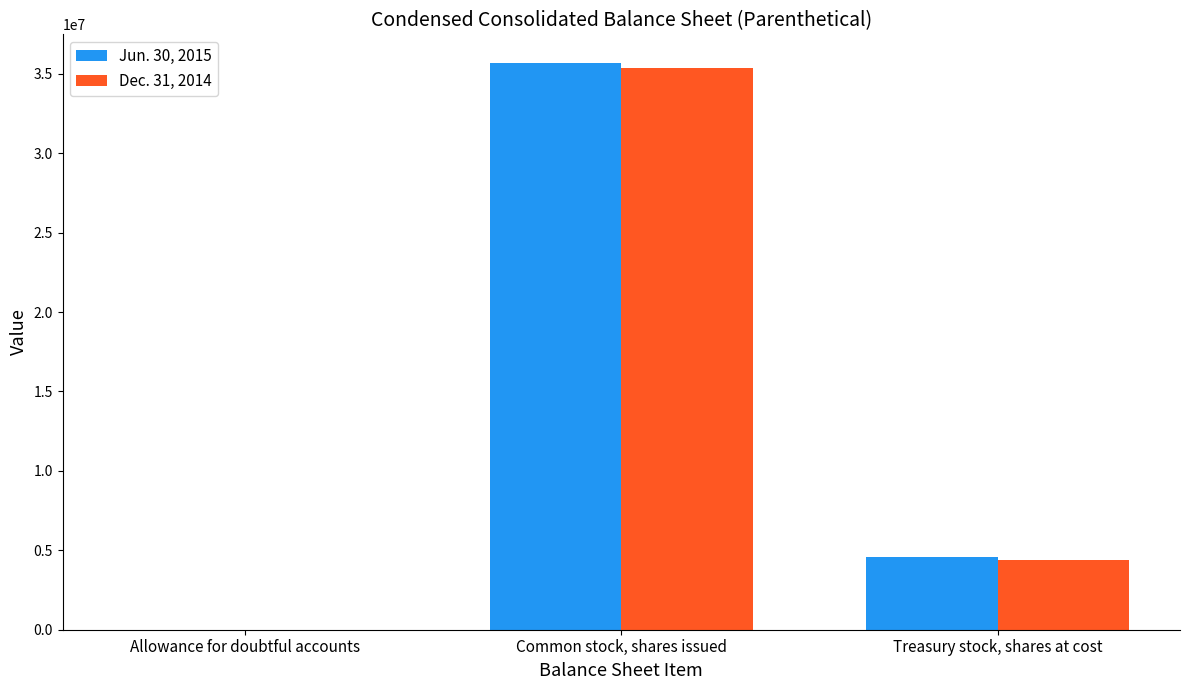

At which category is the sum across all series the highest?

Common stock, shares issued